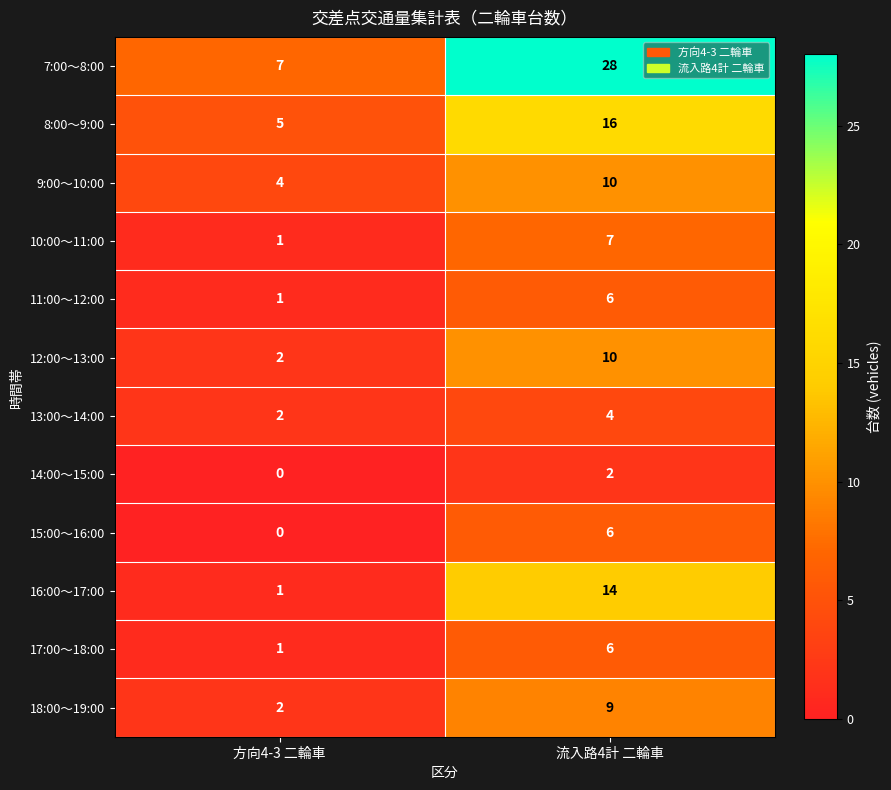

Which label corresponds to the smallest value in the chart?

方向4-3 二輪車